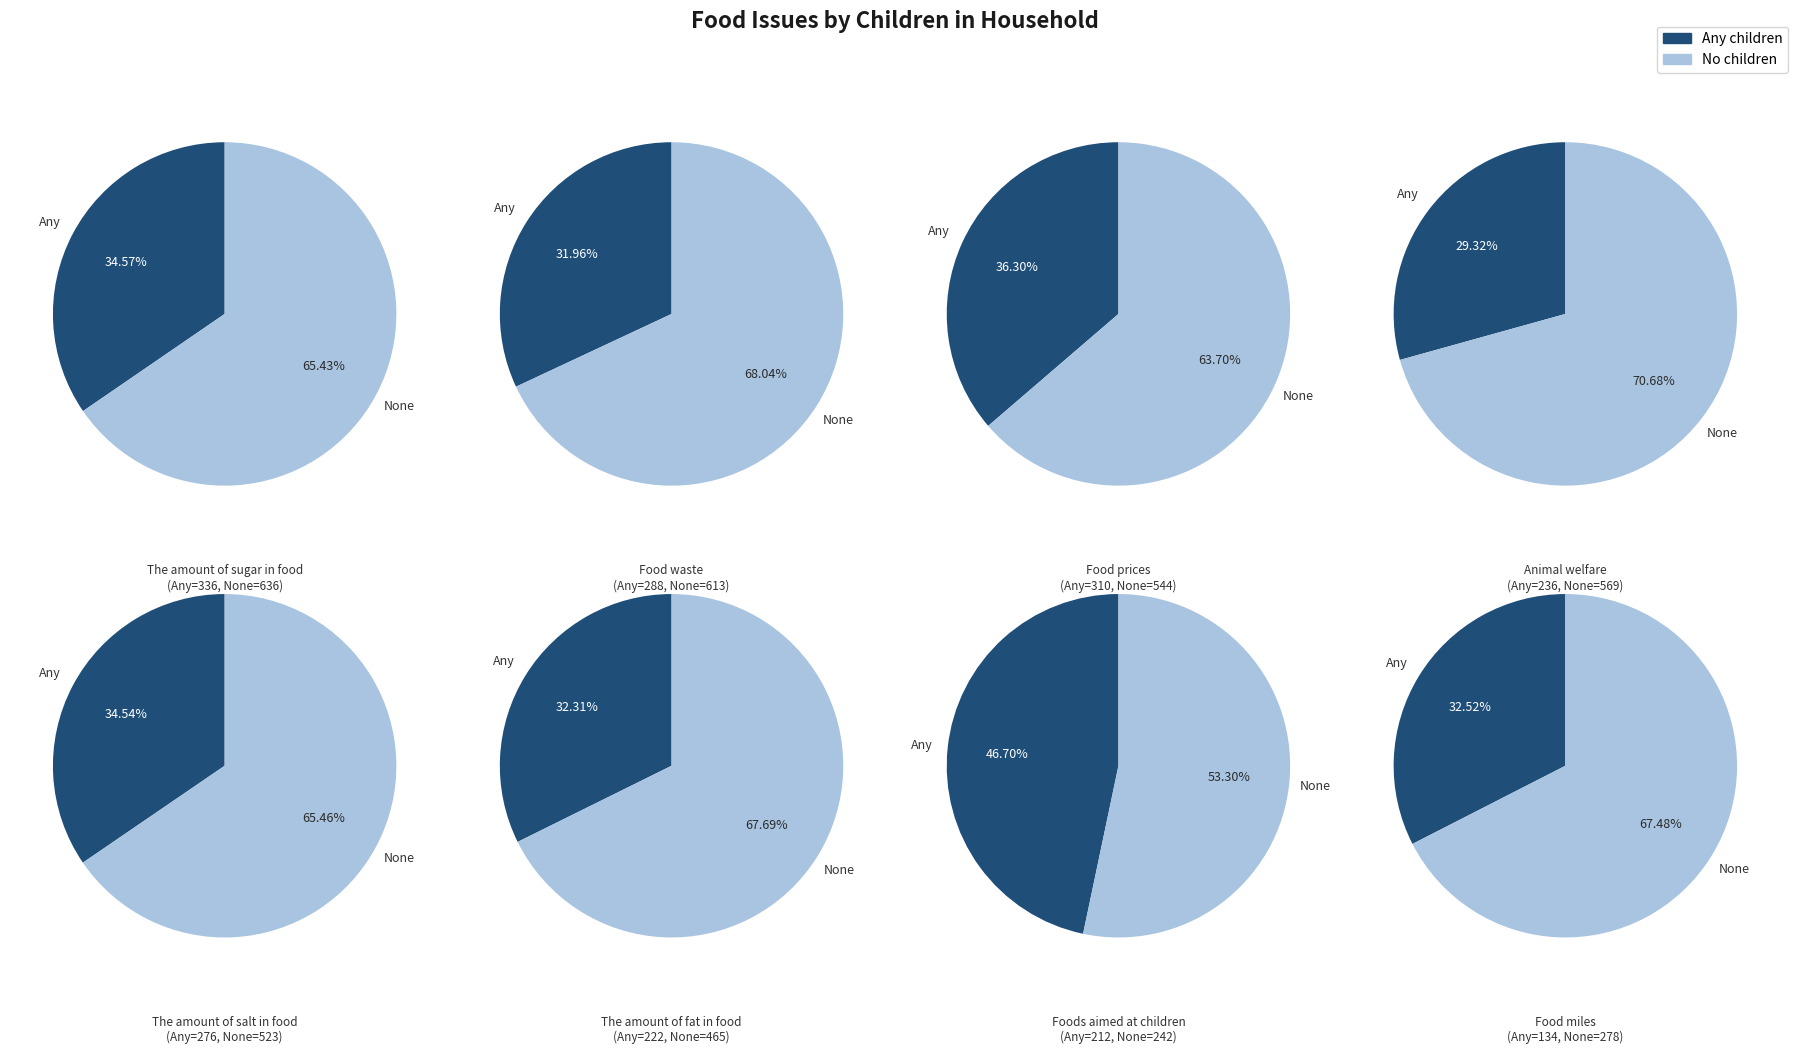

The Foods aimed at children slice represents 20% of the pie. True or false?

False